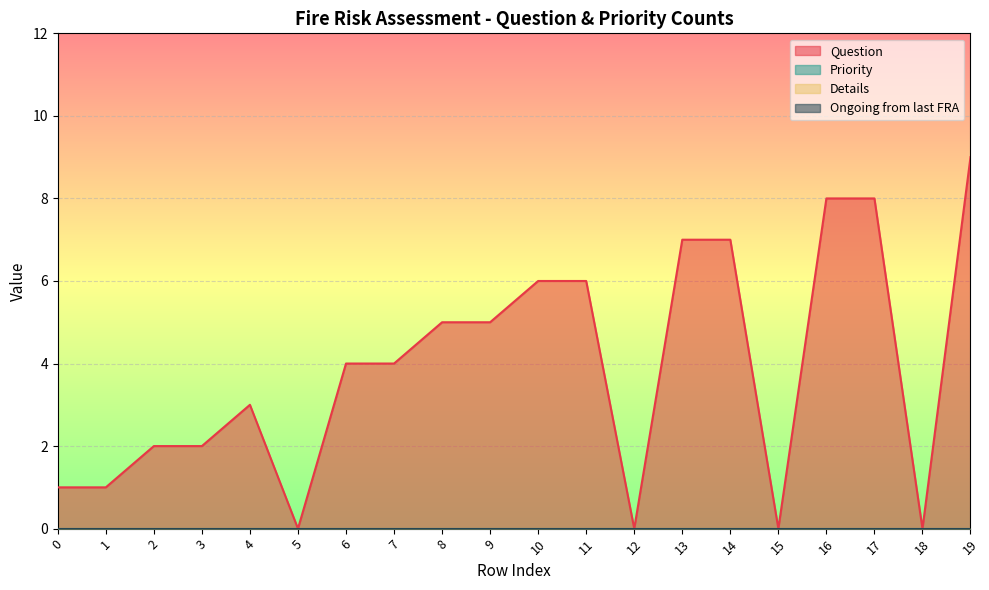

What are all the series names shown in the legend?

Question, Priority, Details, Ongoing from last FRA